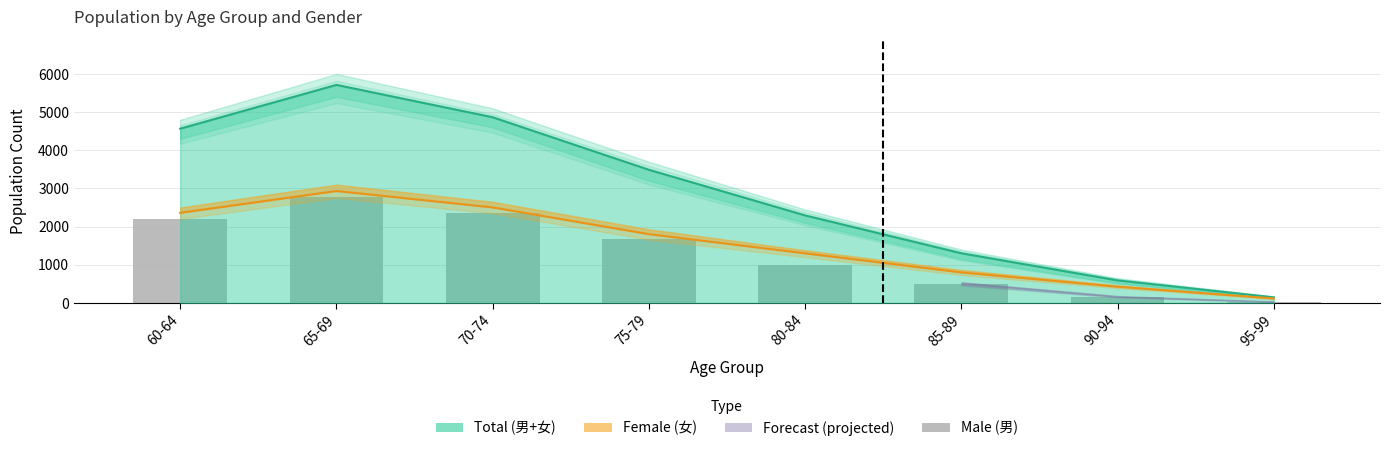

Are the bars grouped side by side (vs. stacked)?

No